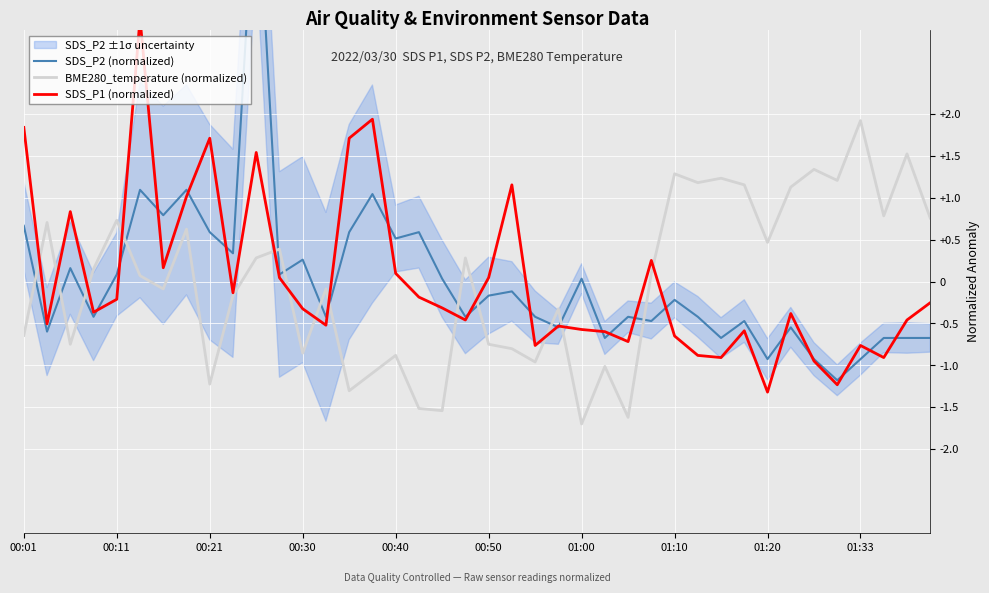

What is the lowest value of the BME280_temperature (normalized) series?

-1.7